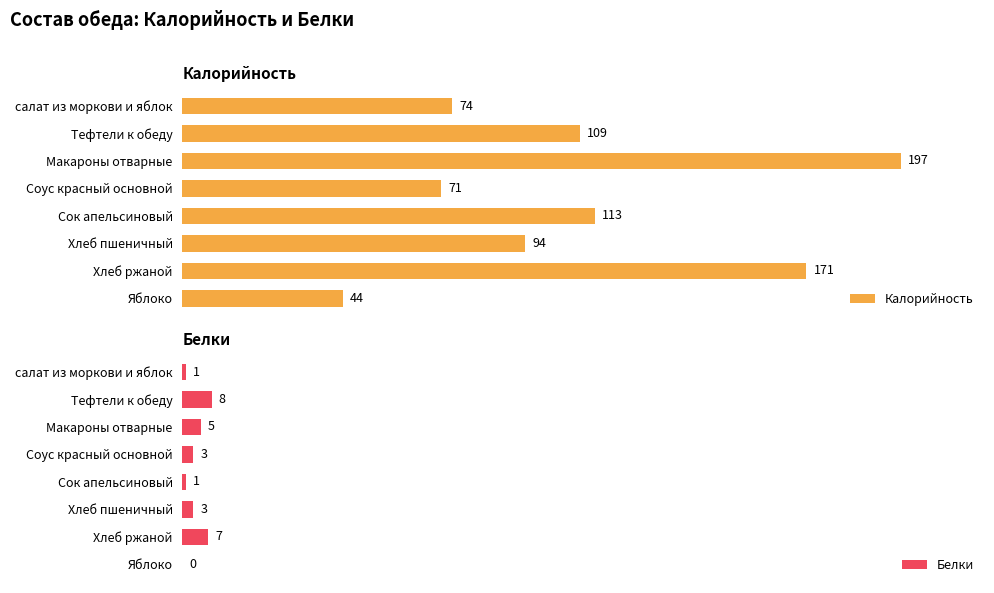

Which series has the largest range (max minus min)?

Калорийность